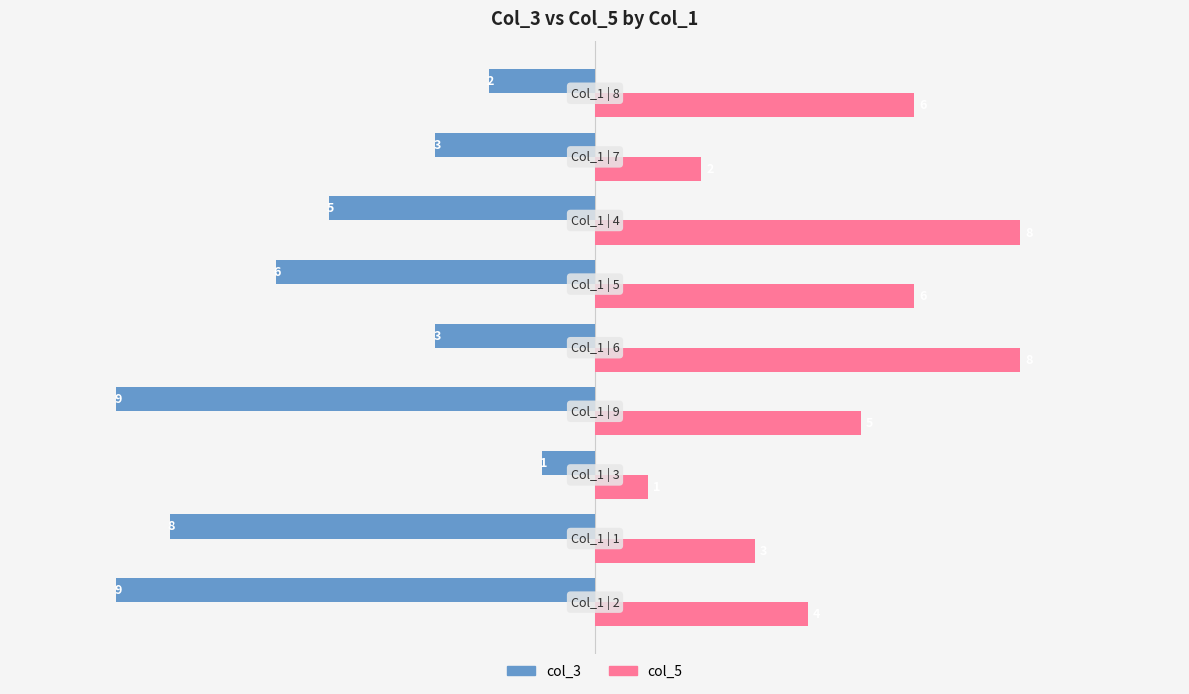

At how many categories does at least one series exceed 0?

9